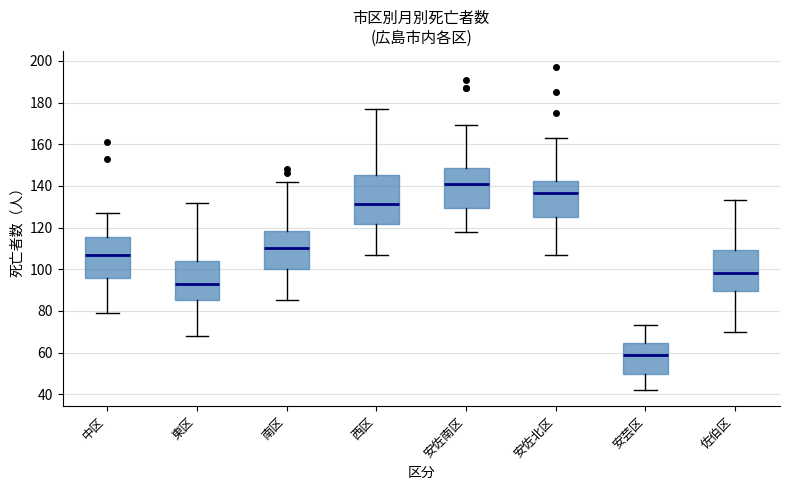

Comparing the boxes themselves (not the whiskers), which one is the tallest?

西区